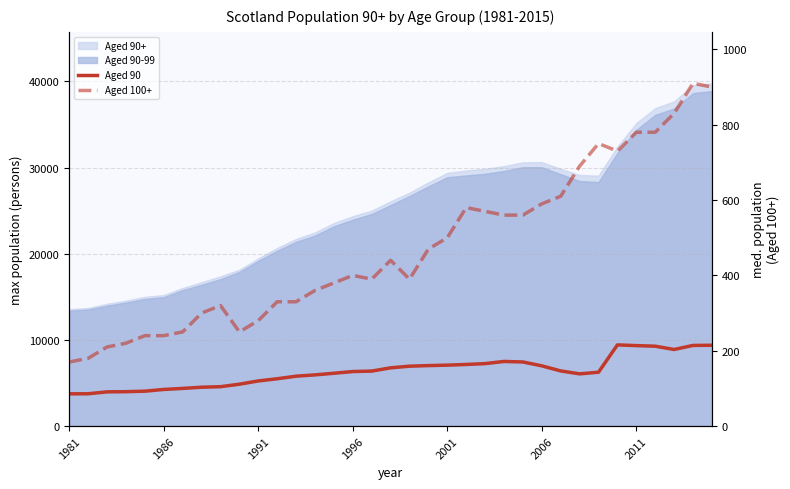

True or false: Aged 90 and Aged 100+ intersect in this chart.

False